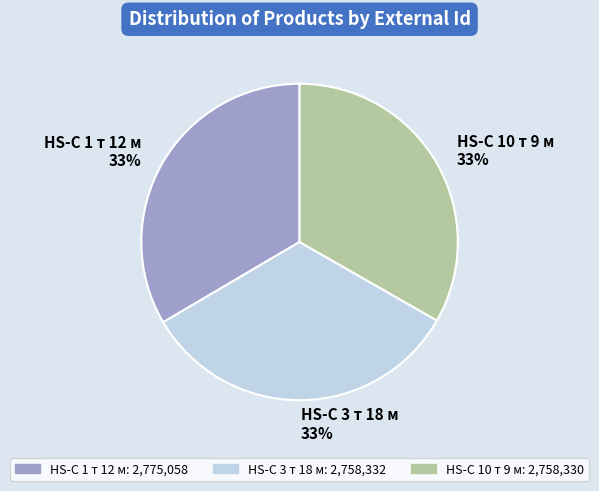

How many slices are in this pie chart?

3